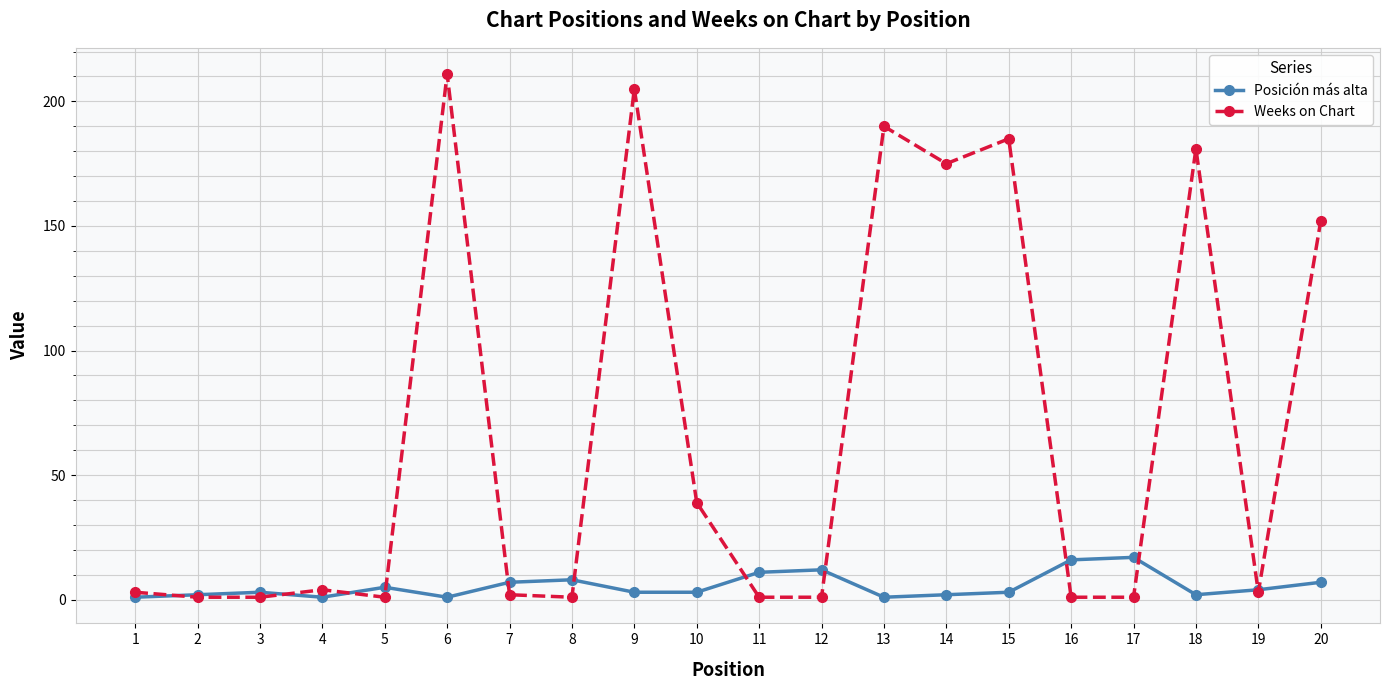

What is the greatest value displayed?

211